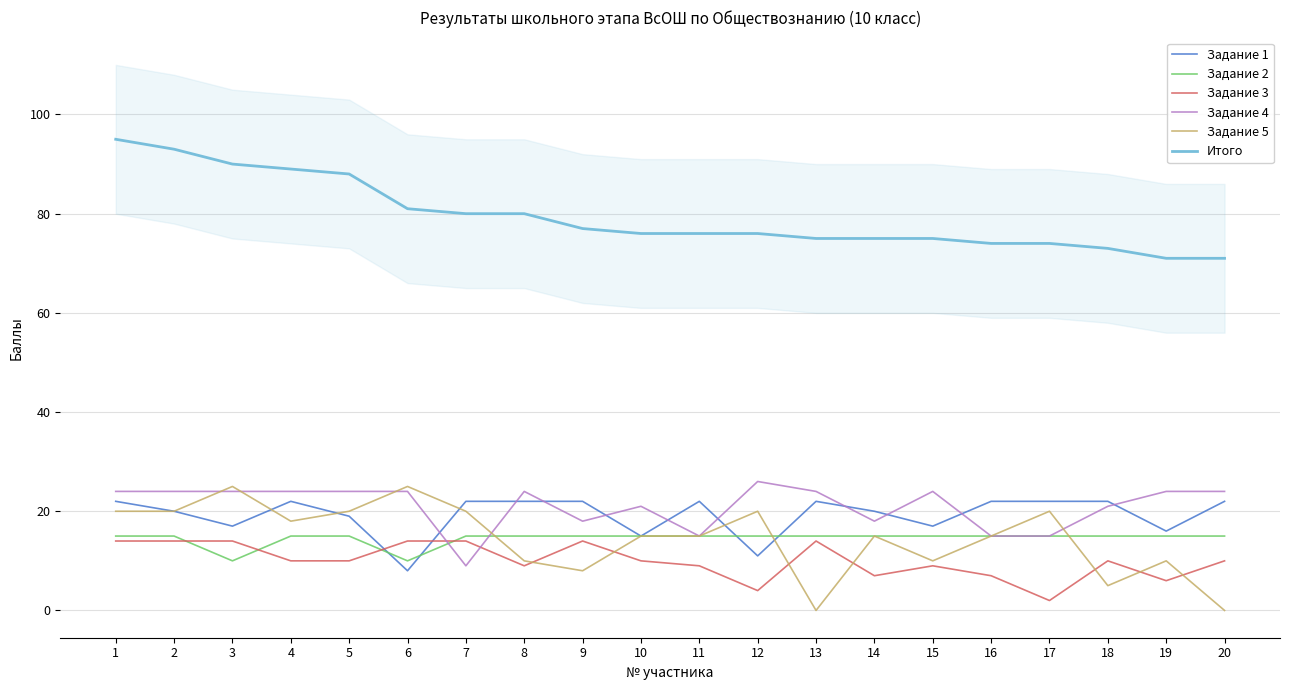

At how many categories does at least one series exceed 39?

20